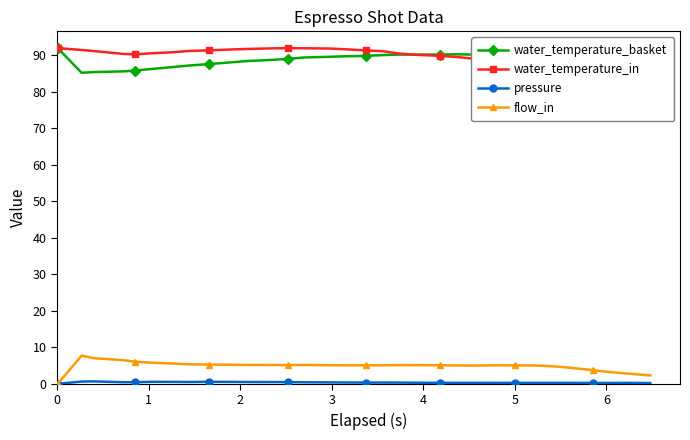

True or false: flow_in and water_temperature_basket cross at least once.

False